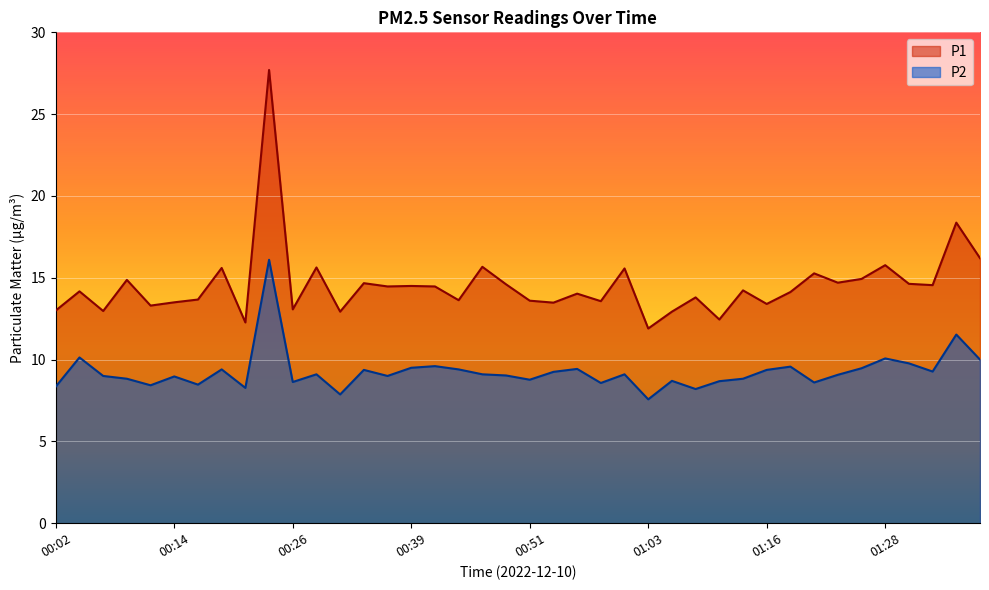

Reading right to left, extract all data points from this chart.

P1: 01:38=16.2	01:36=18.4	01:33=14.6	01:31=14.6	01:28=15.8	01:26=14.9	01:23=14.7	01:21=15.3	01:18=14.1	01:16=13.4	01:13=14.2	01:11=12.4	01:08=13.8	01:06=12.9	01:03=11.9	01:01=15.6	00:58=13.6	00:56=14.0	00:53=13.5	00:51=13.6	00:48=14.6	00:46=15.7	00:44=13.6	00:41=14.5	00:39=14.5	00:36=14.5	00:34=14.7	00:31=12.9	00:29=15.6	00:26=13.1	00:24=27.7	00:21=12.3	00:19=15.6	00:17=13.7	00:14=13.5	00:12=13.3	00:09=14.9	00:07=13.0	00:04=14.2	00:02=13.0
P2: 01:38=10.0	01:36=11.5	01:33=9.3	01:31=9.8	01:28=10.1	01:26=9.5	01:23=9.1	01:21=8.6	01:18=9.6	01:16=9.4	01:13=8.8	01:11=8.7	01:08=8.2	01:06=8.7	01:03=7.6	01:01=9.1	00:58=8.6	00:56=9.4	00:53=9.2	00:51=8.8	00:48=9.0	00:46=9.1	00:44=9.4	00:41=9.6	00:39=9.5	00:36=9.0	00:34=9.4	00:31=7.9	00:29=9.1	00:26=8.6	00:24=16.1	00:21=8.3	00:19=9.4	00:17=8.5	00:14=9.0	00:12=8.4	00:09=8.8	00:07=9.0	00:04=10.1	00:02=8.3